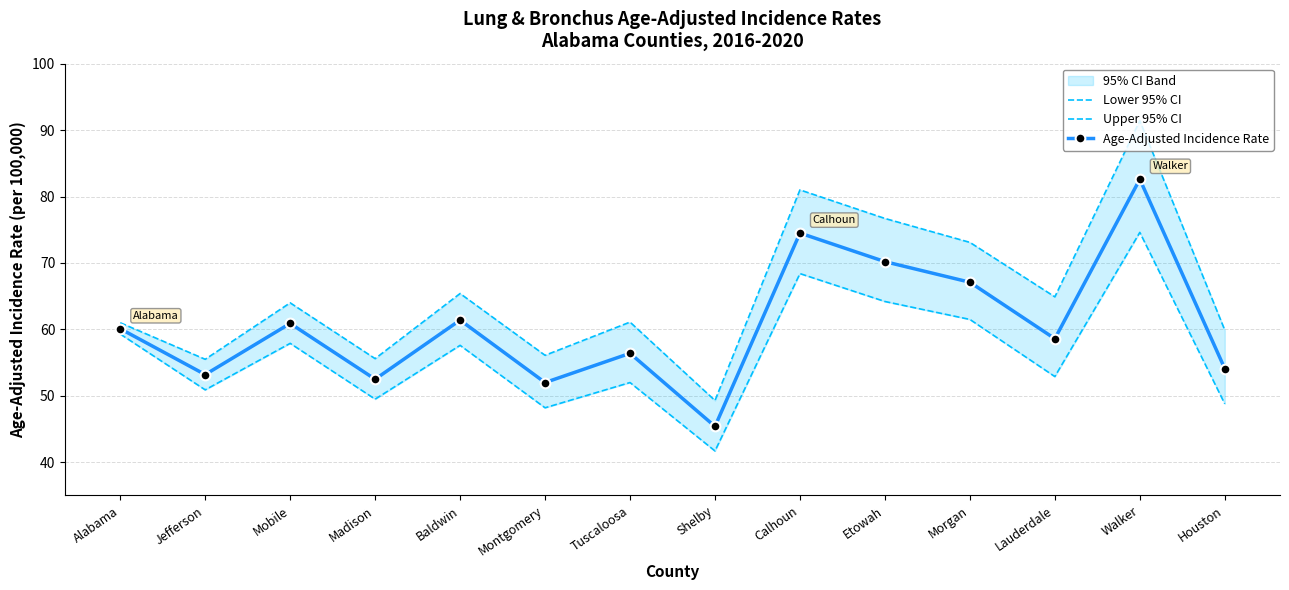

At which label does Age-Adjusted Incidence Rate reach its minimum?

Shelby